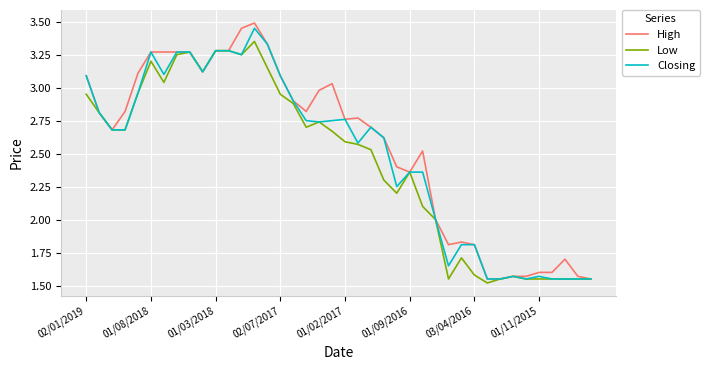

Which series has the widest spread of values?

High